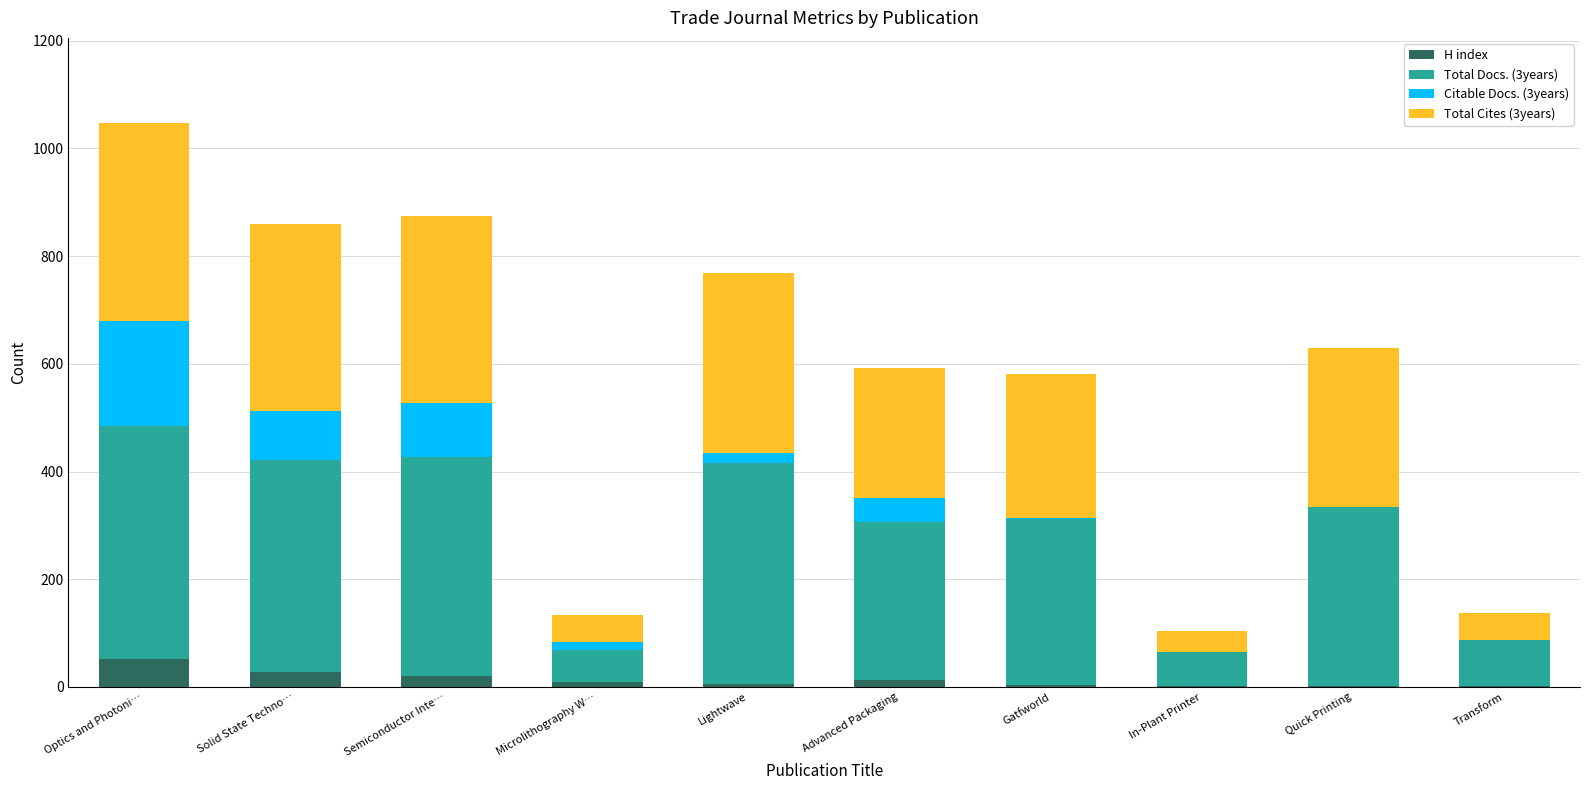

At which category is the sum across all series the highest?

Optics and Photoni…